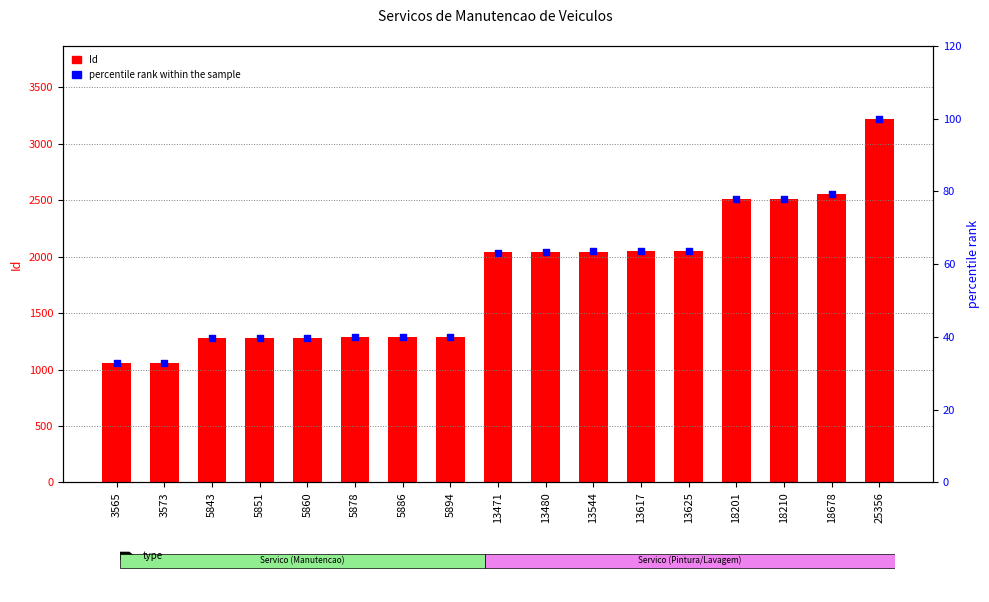

What is the total value across all series at 3573?

1093.9